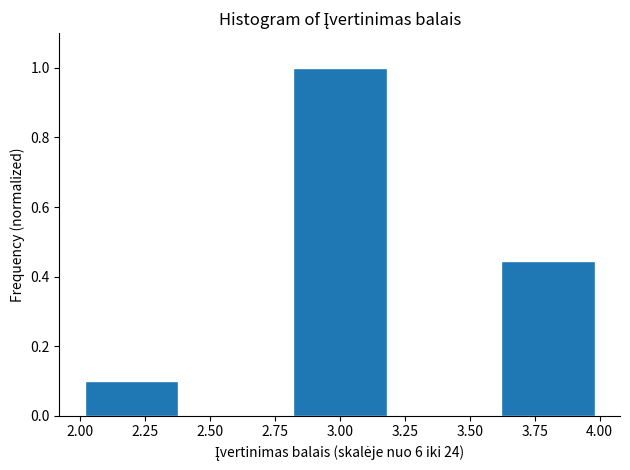

Which range on the x-axis has the tallest bar?

2.8 to 3.2